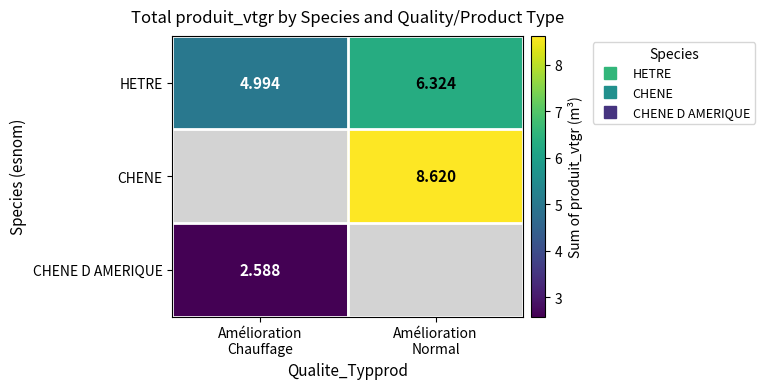

Where is HETRE nearest to the value 5?

Amélioration Chauffage